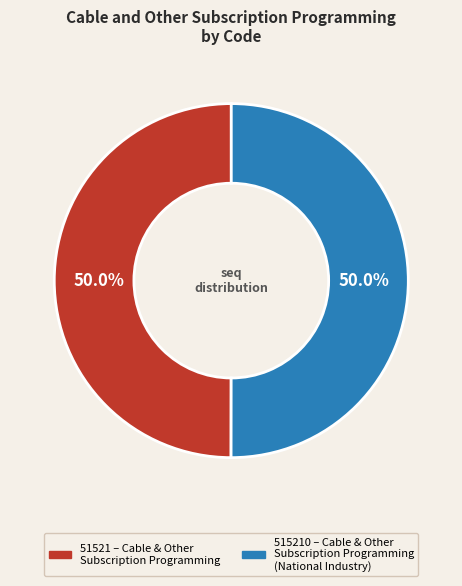

To the nearest percent, what is the average slice percentage?

50%